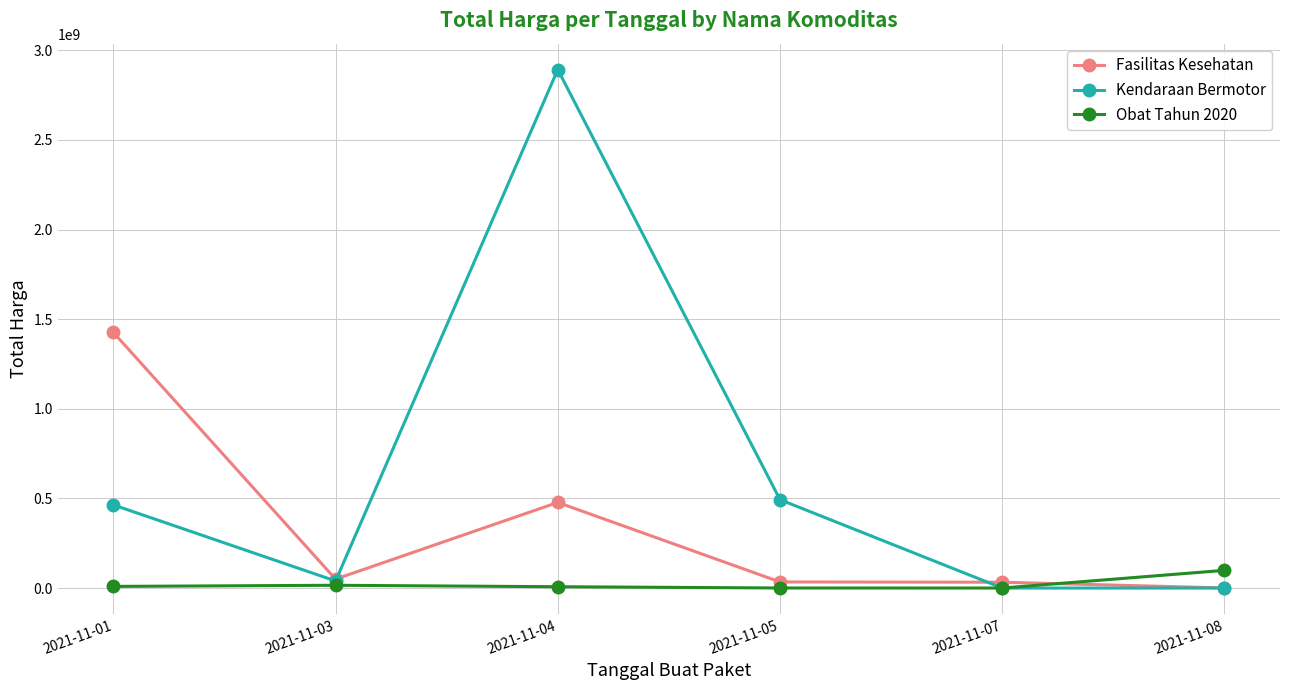

List the series in order of their peak value, highest first.

Kendaraan Bermotor, Fasilitas Kesehatan, Obat Tahun 2020